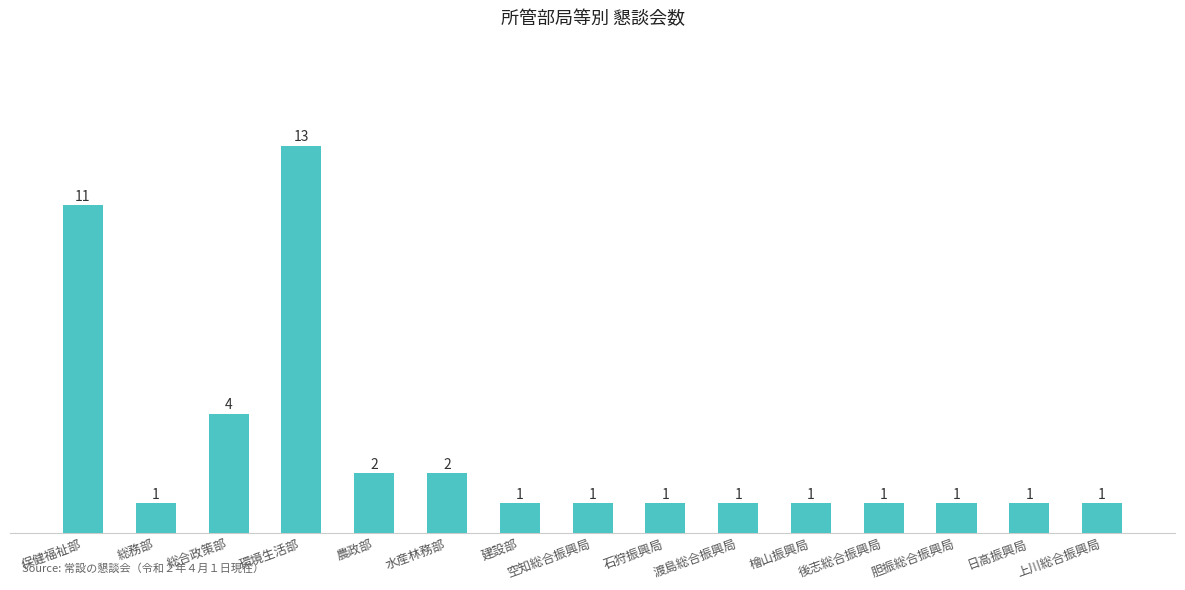

What is the sum of all values?

42